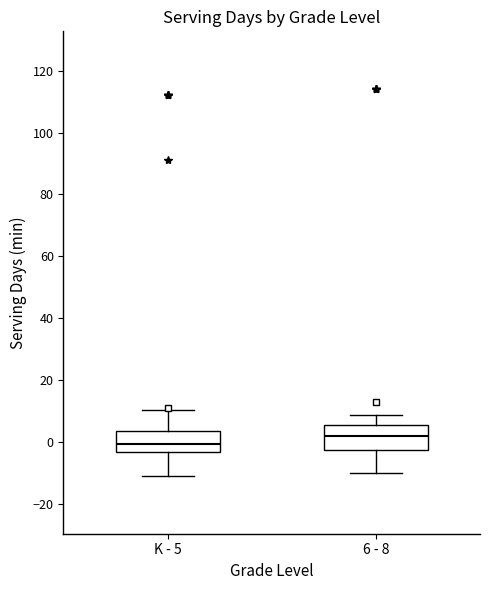

Reading left to right, transcribe this box plot: for each box, give where its median line is, the range the box spans, and where its two whiskers end, as read against the y-axis. The values are not printed on the chart, so give them approximately, as read against the axis.

K - 5: median 0, box -4 to 4, whiskers -10 to 10
6 - 8: median 2, box -2 to 6, whiskers -10 to 8